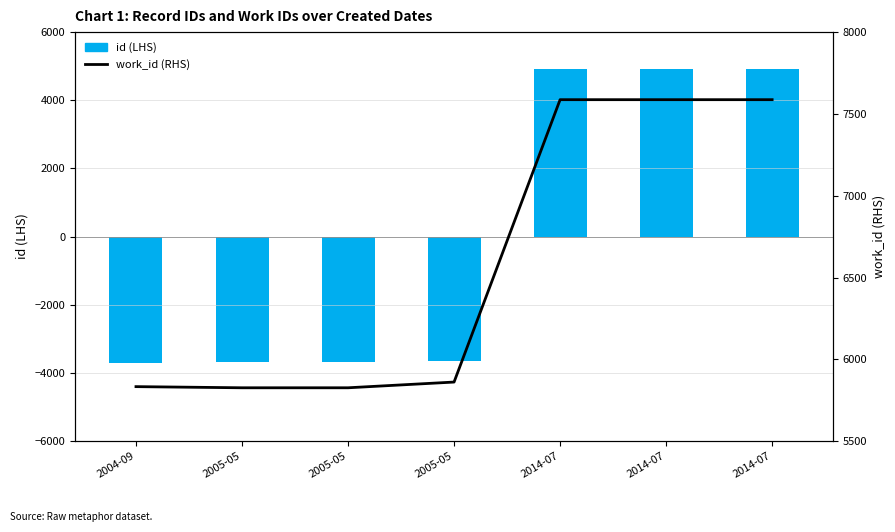

What is the total value across all series at 2014-07?

12494